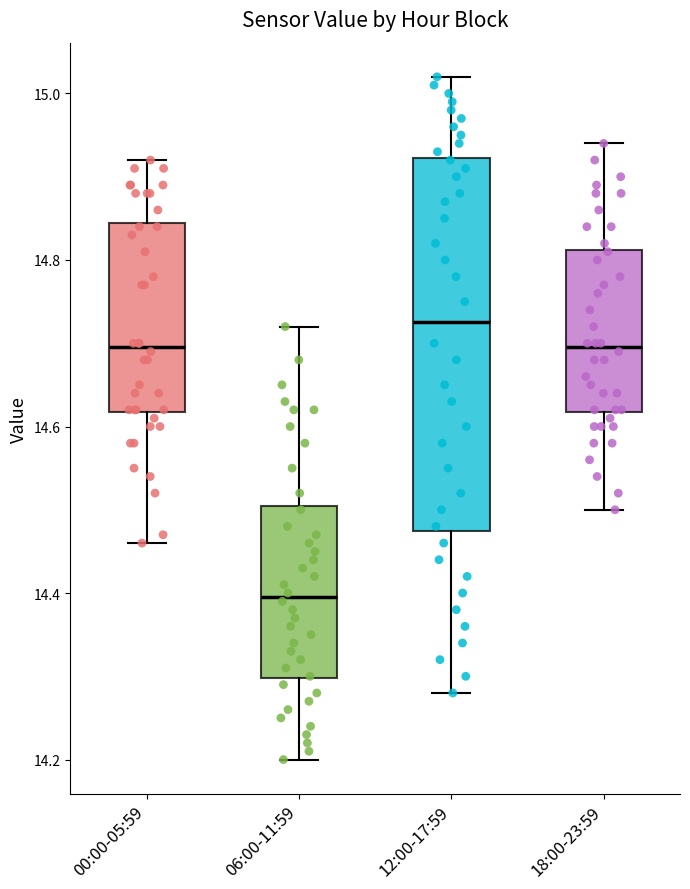

Reading left to right, read every box against the y-axis: the position of its median line, the range the box covers, and the ends of its whiskers. The values are not printed on the chart, so give them approximately, as read against the axis.

00:00-05:59: median 14.70, box 14.62 to 14.84, whiskers 14.46 to 14.92
06:00-11:59: median 14.40, box 14.30 to 14.50, whiskers 14.20 to 14.72
12:00-17:59: median 14.72, box 14.48 to 14.92, whiskers 14.28 to 15.02
18:00-23:59: median 14.70, box 14.62 to 14.82, whiskers 14.50 to 14.94